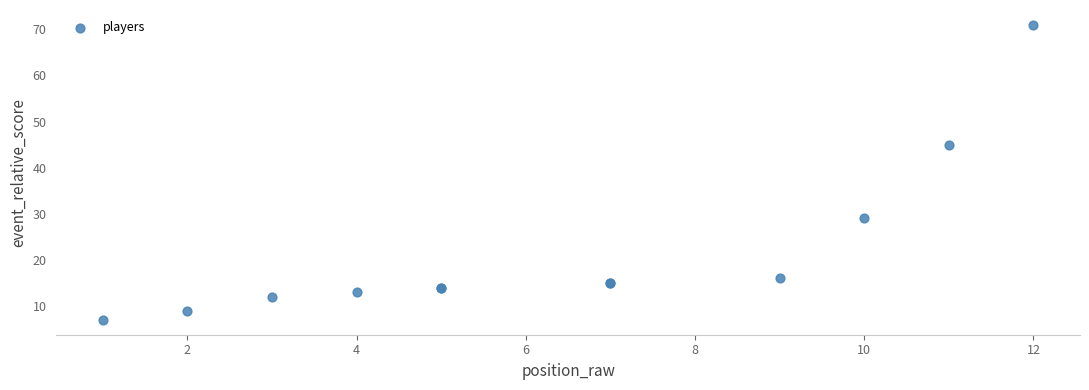

What Y value in the scatter plot is closest to 39?

45